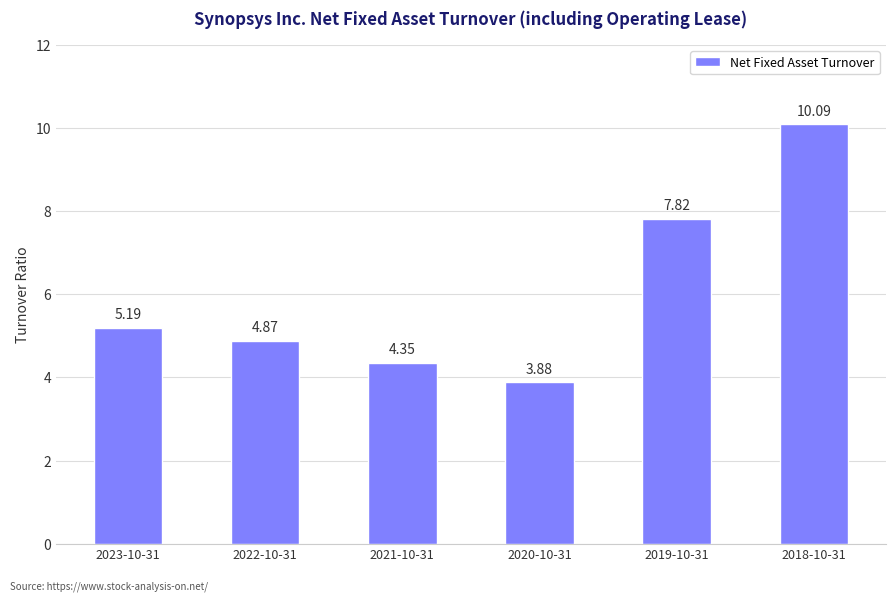

Are the bars grouped side by side (vs. stacked)?

No